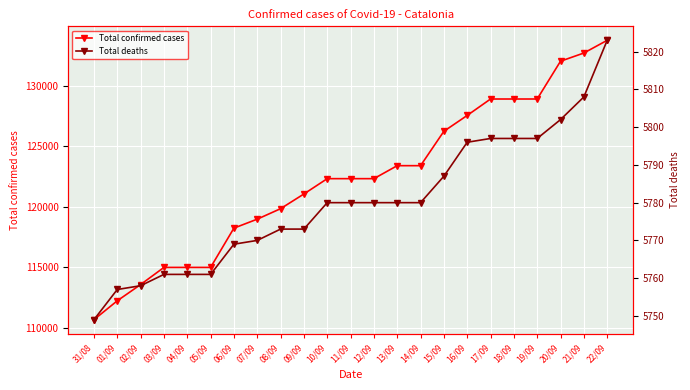

Between 02/09 and 09/09, which series saw the biggest shift?

Total confirmed cases